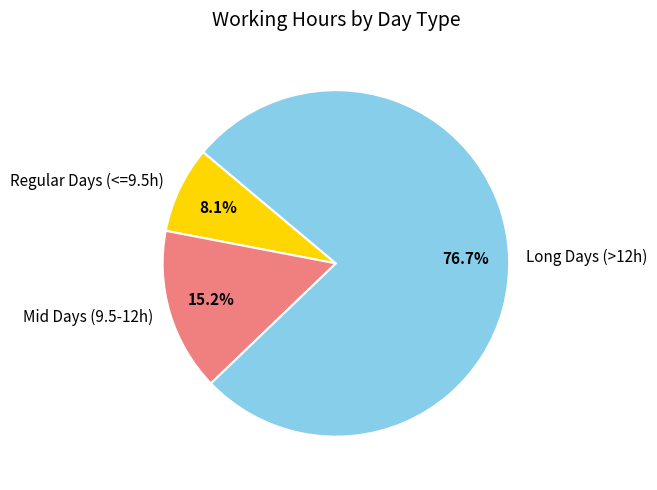

Rank the categories by value from highest to lowest.

Long Days (>12h), Mid Days (9.5-12h), Regular Days (<=9.5h)